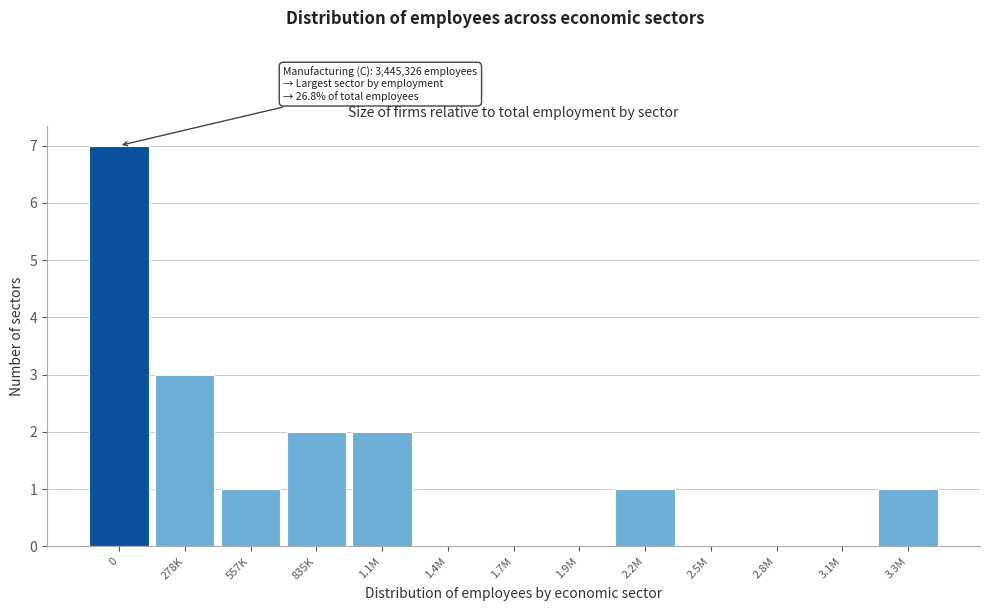

Reading left to right, extract all data points from this chart.

0=7	278K=3	557K=1	835K=2	1.1M=2	1.4M=0	1.7M=0	1.9M=0	2.2M=1	2.5M=0	2.8M=0	3.1M=0	3.3M=1